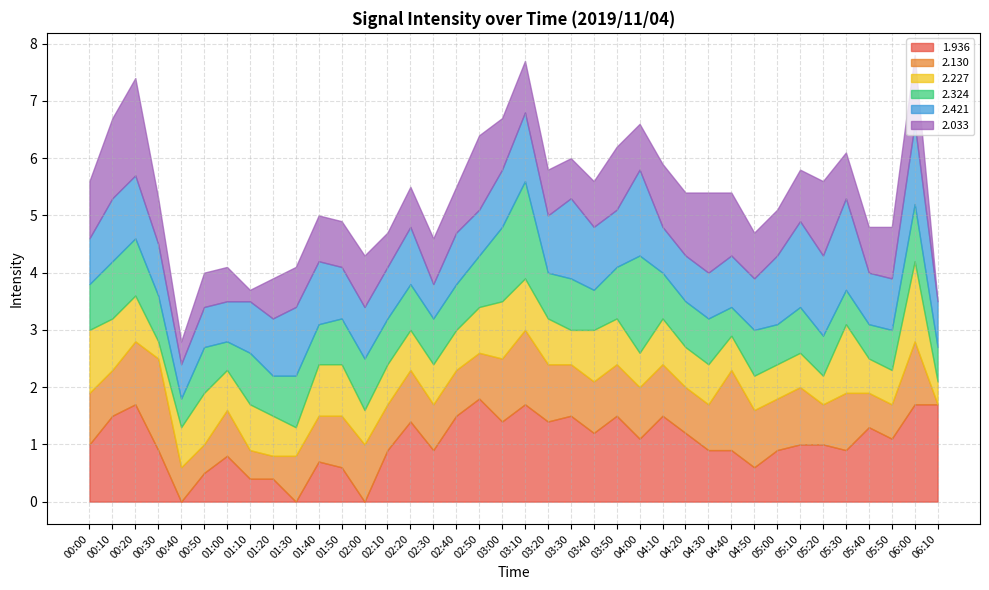

Is it true that 1.936 equals 1.4 at 03:00?

True